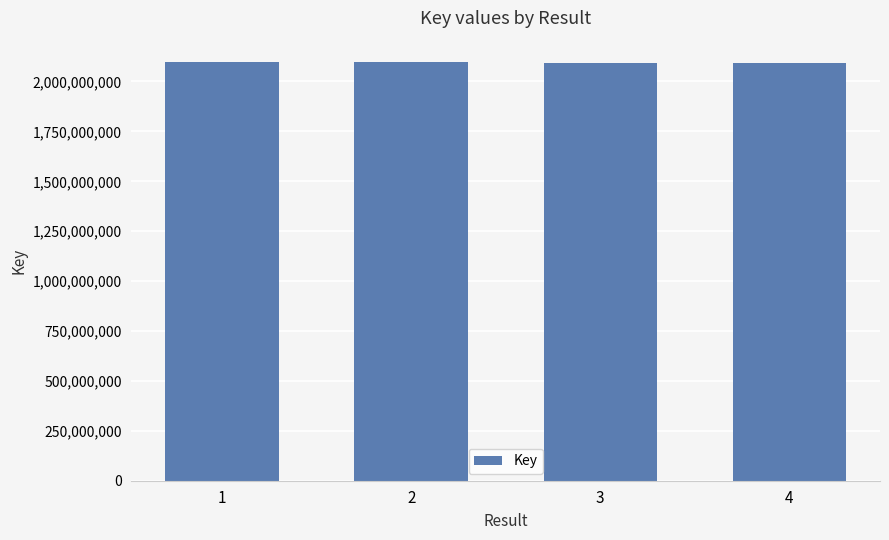

What is the greatest value displayed?

2099544152